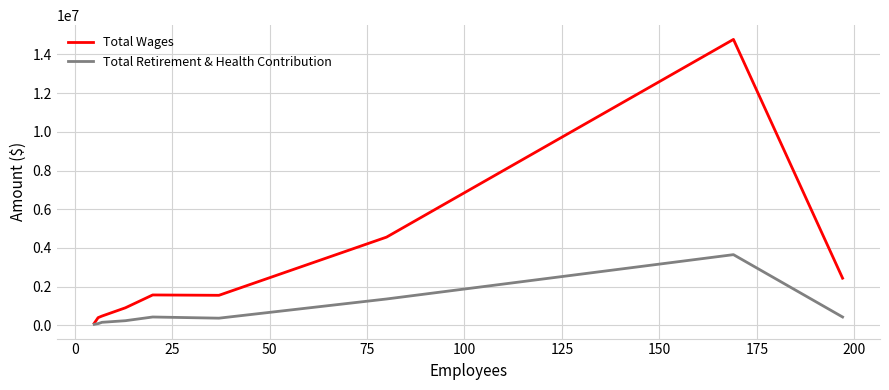

Rank the series by their maximum value, from highest to lowest.

Total Wages, Total Retirement & Health Contribution